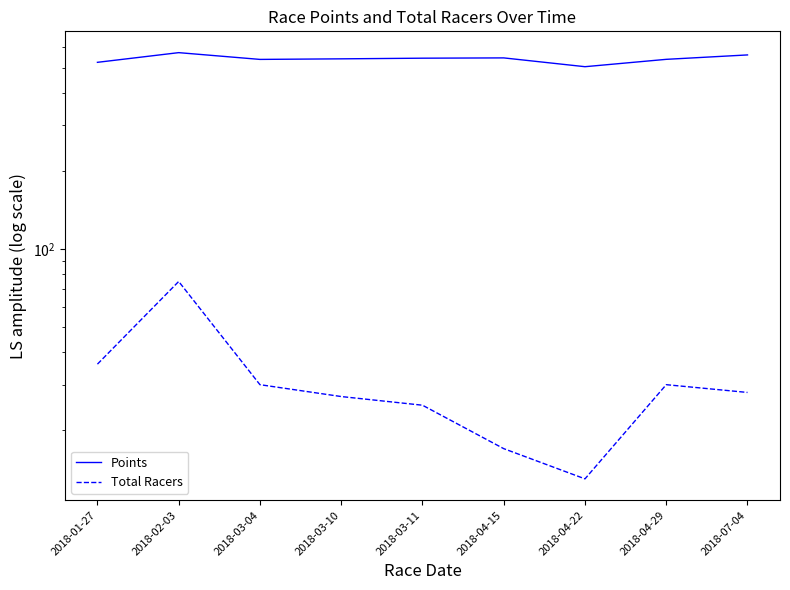

At which category is the sum across all series the highest?

2018-02-03